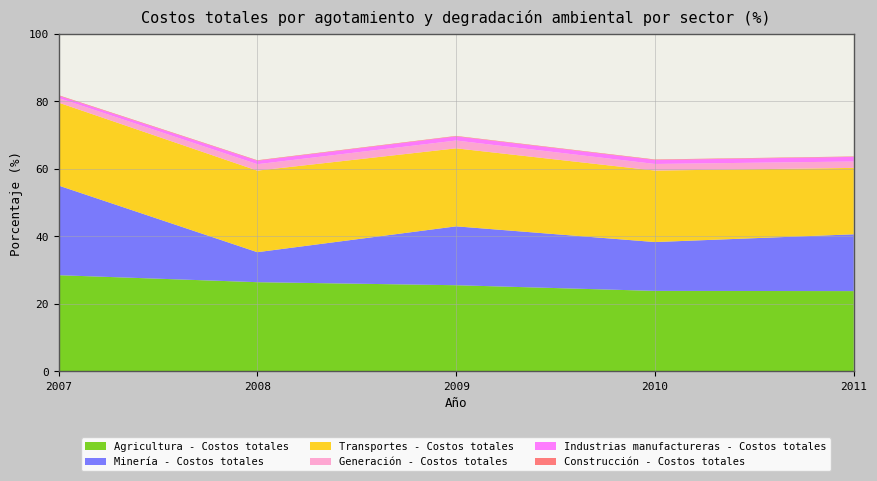

Reading right to left, transcribe all the data shown in this chart.

Agricultura - Costos totales: 23.8	23.8	25.5	26.4	28.5
Minería - Costos totales: 16.8	14.5	17.4	8.9	26.5
Transportes - Costos totales: 19.7	21.2	23.1	24.1	24.6
Generación - Costos totales: 1.9	1.9	2.3	1.9	1.4
Industrias manufactureras - Costos totales: 1.4	1.2	1.2	1.0	0.7
Construcción - Costos totales: 0.1	0.1	0.1	0.1	0.1